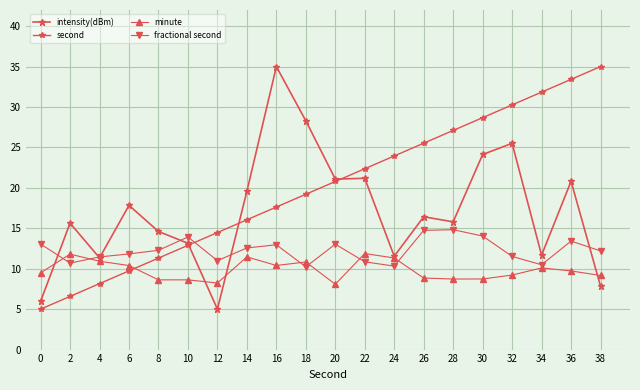

What is the greatest value displayed?

35.0